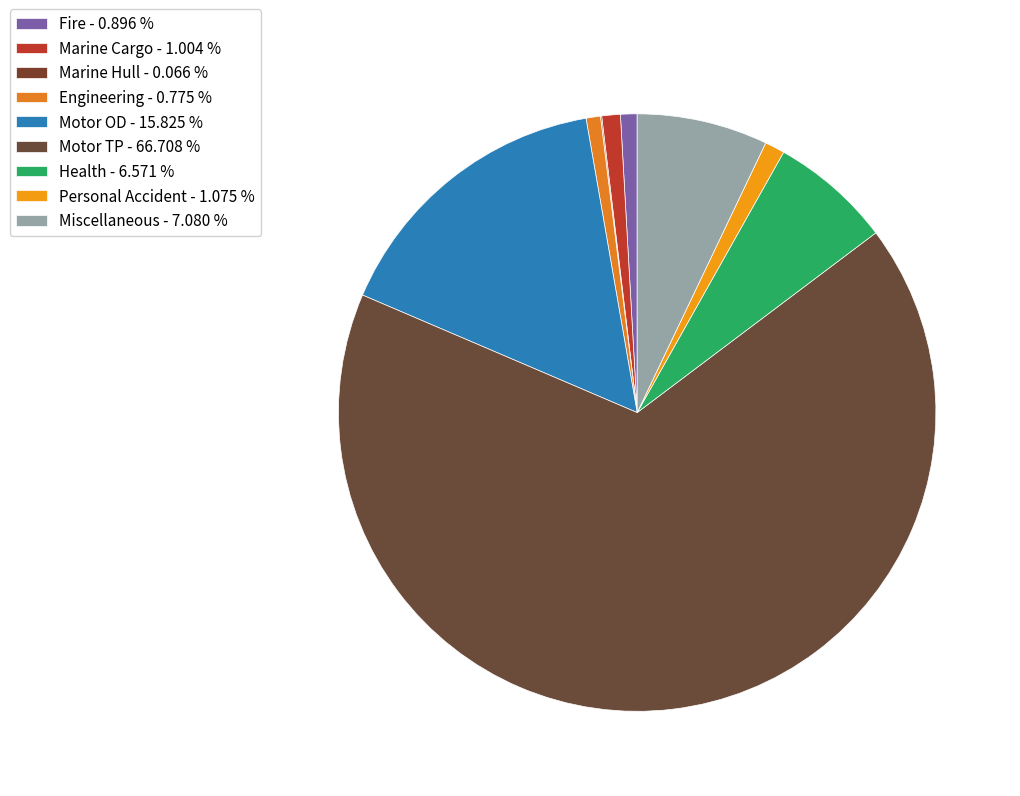

Is Health the majority of the pie?

No